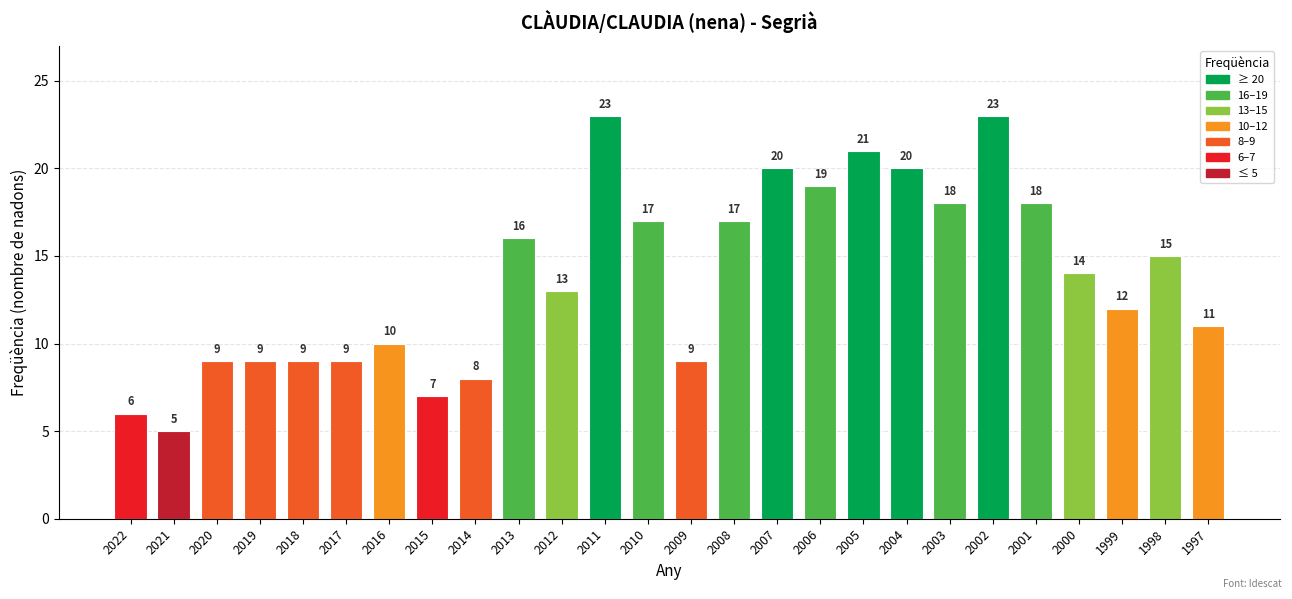

What is the value of the 19th bar from the left?

20